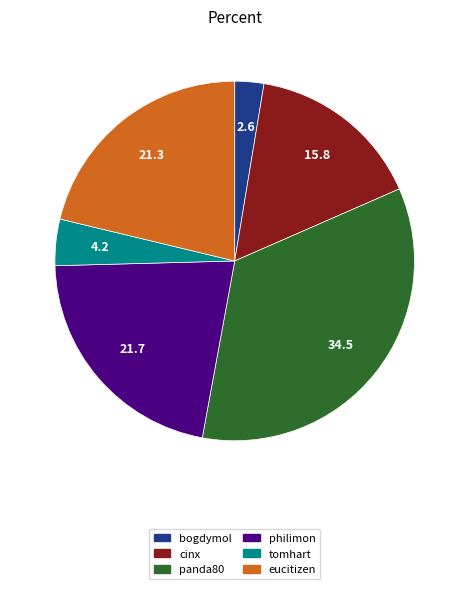

Which category has the smallest portion of the pie?

bogdymol